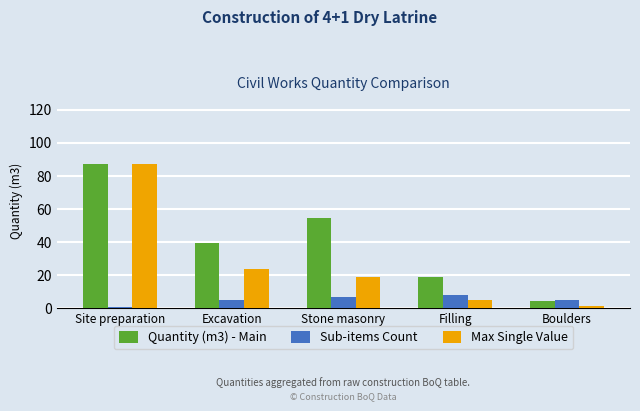

At Excavation, list the series in order from largest to smallest.

Quantity (m3) - Main, Max Single Value, Sub-items Count